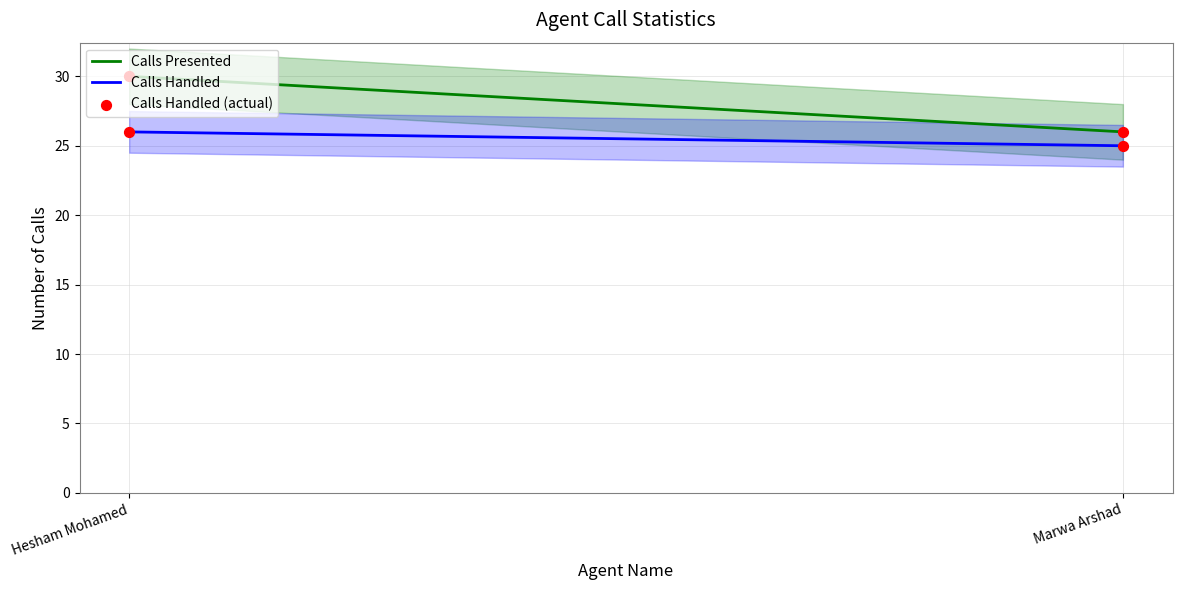

Which series has the widest spread of Y values?

Calls Presented